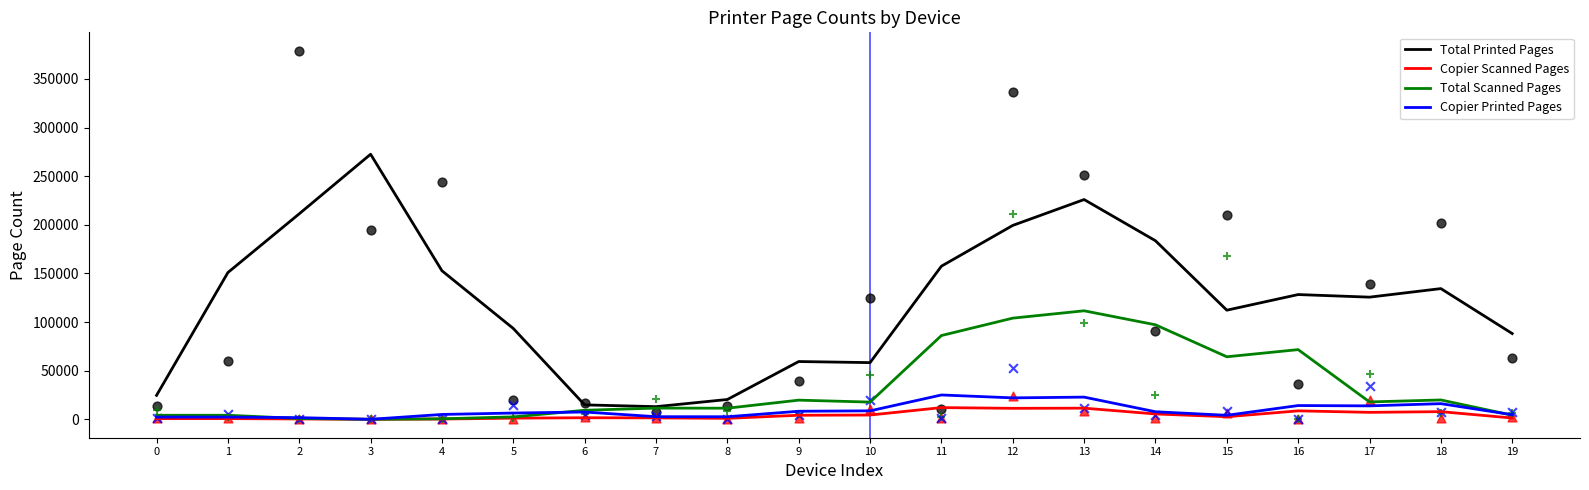

Is the value of Total Scanned Pages at 3 greater than the value of Copier Scanned Pages at 16?

No